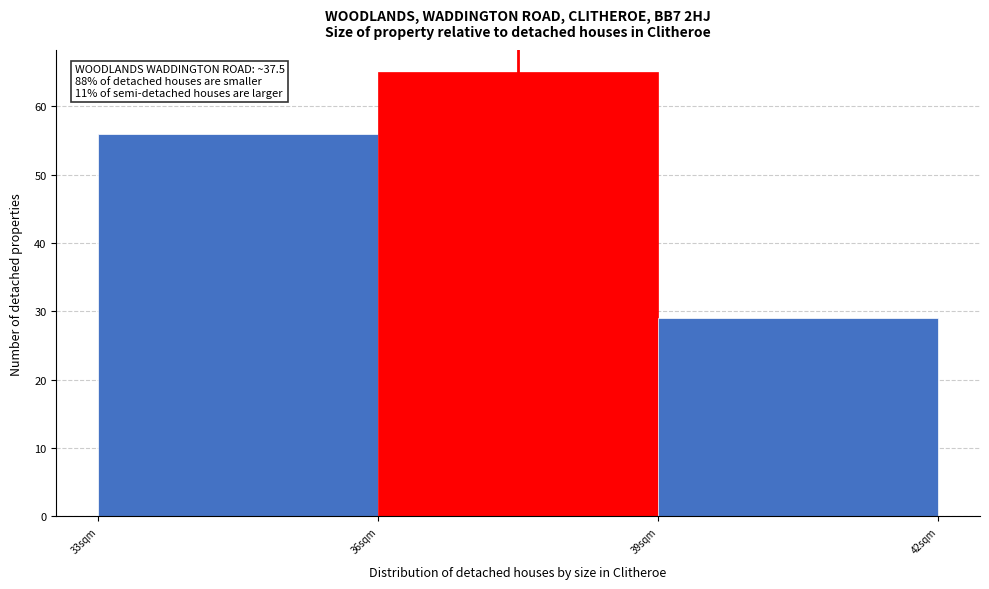

Which range on the x-axis has the tallest bar?

36 to 39